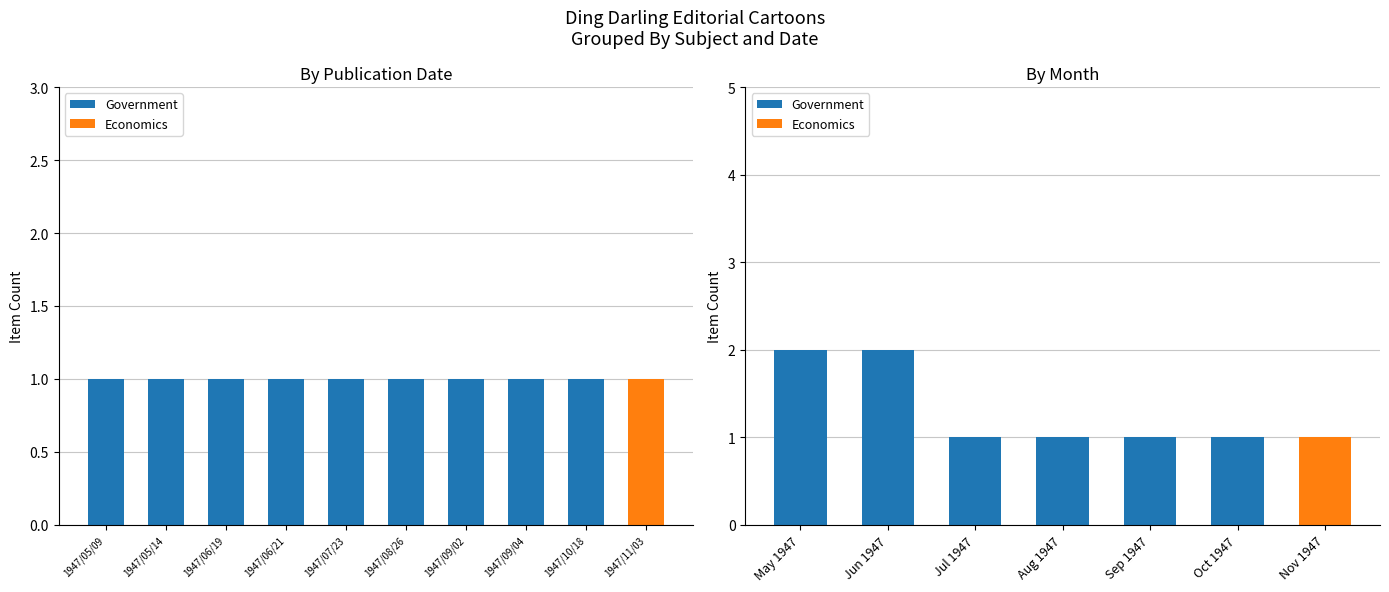

Reading right to left, list all the values displayed in this chart.

Government: 0	1	1	1	1	2	2
Economics: 1	0	0	0	0	0	0